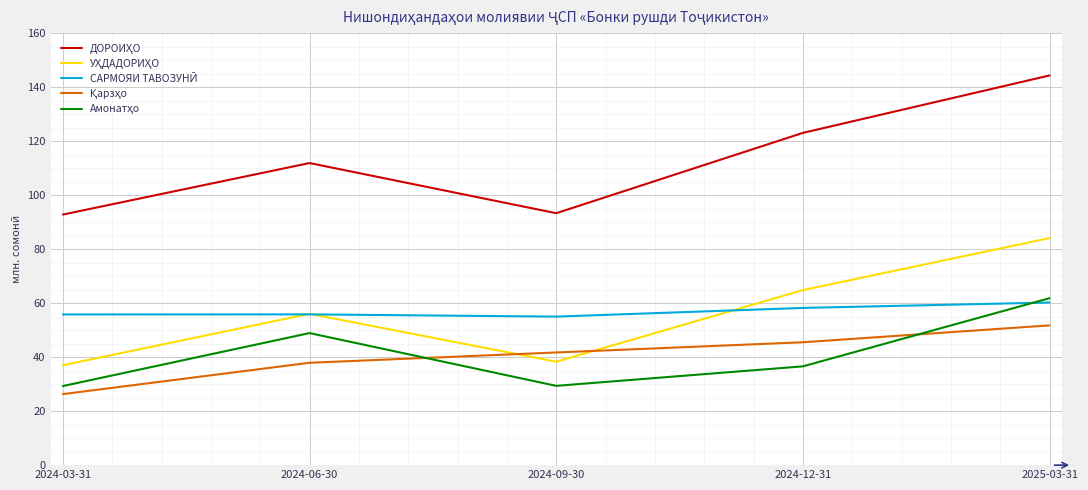

Which category has the highest value across all series?

2025-03-31